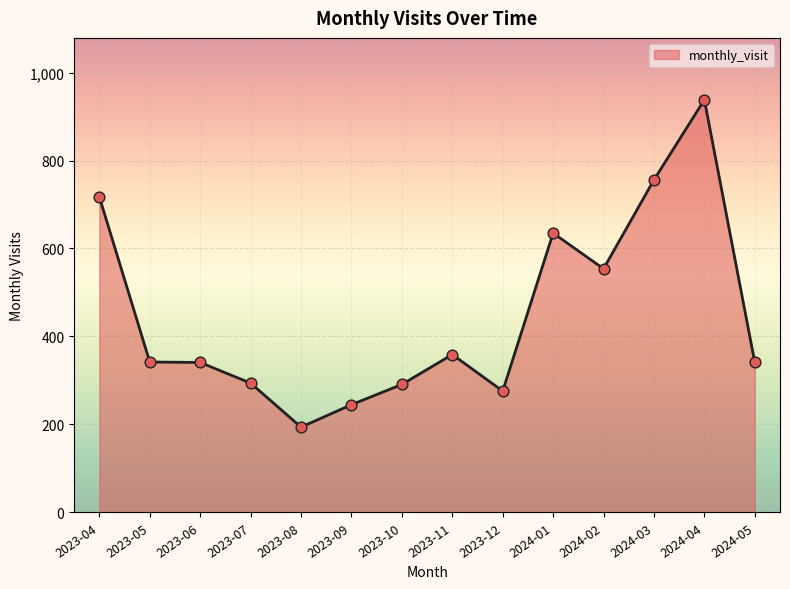

Between 2024-04 and 2023-04, which is larger?

2024-04